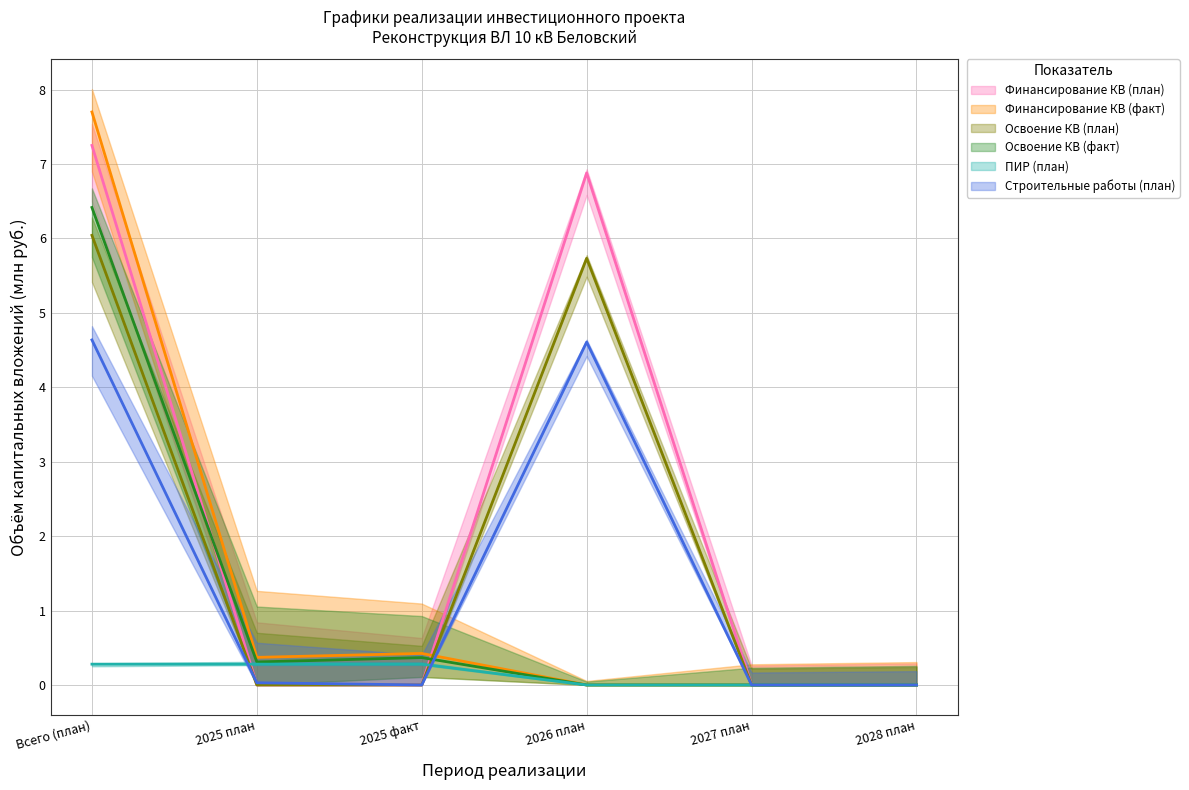

What position from the right is 2027 план?

2